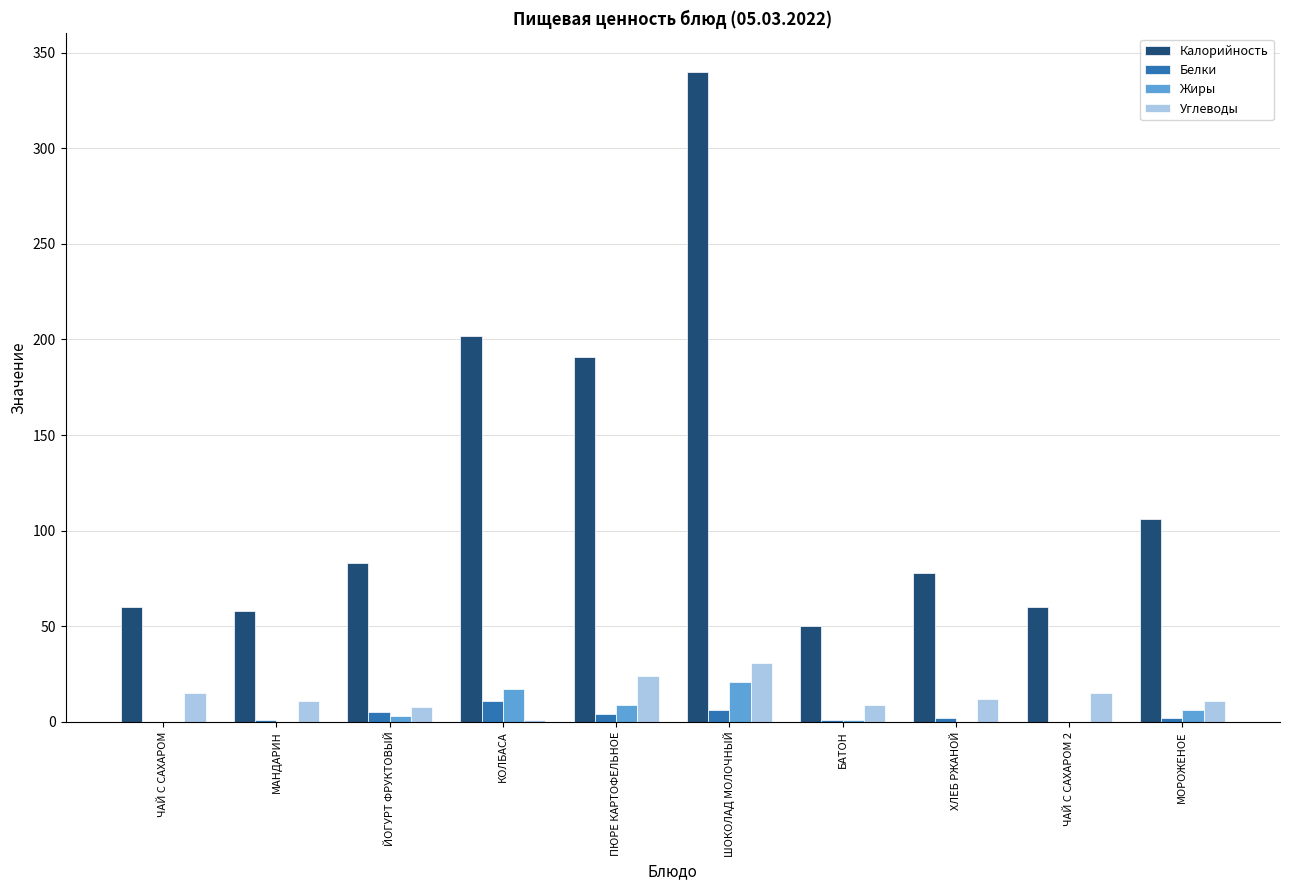

Are the bars grouped side by side (vs. stacked)?

Yes